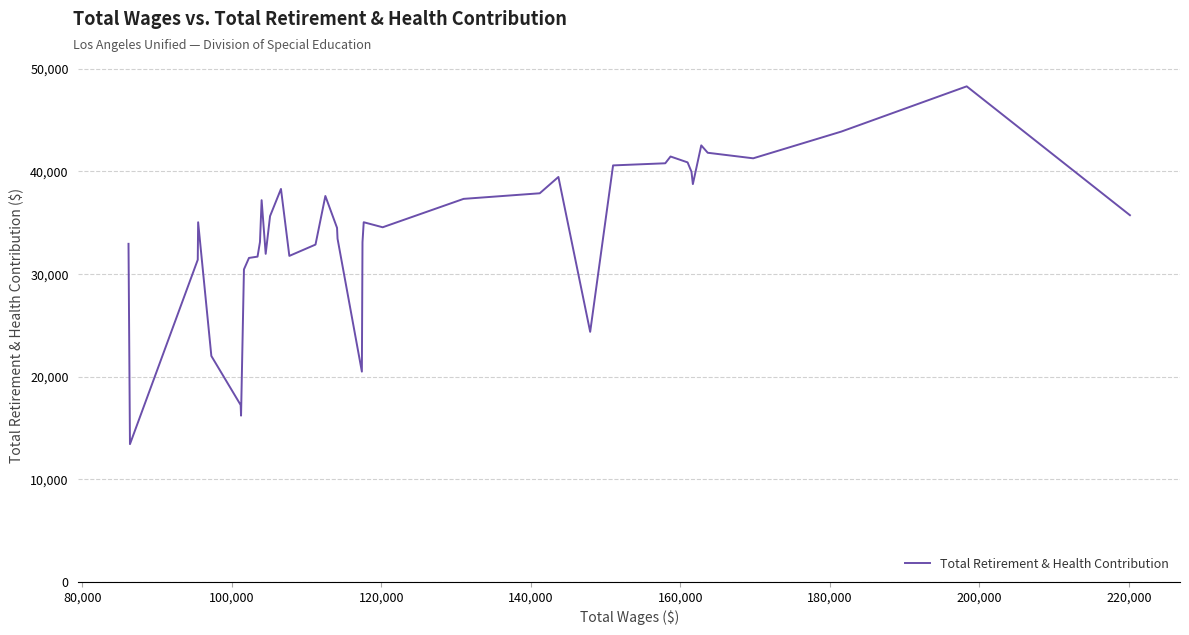

What is the difference between the maximum and minimum values?

34848